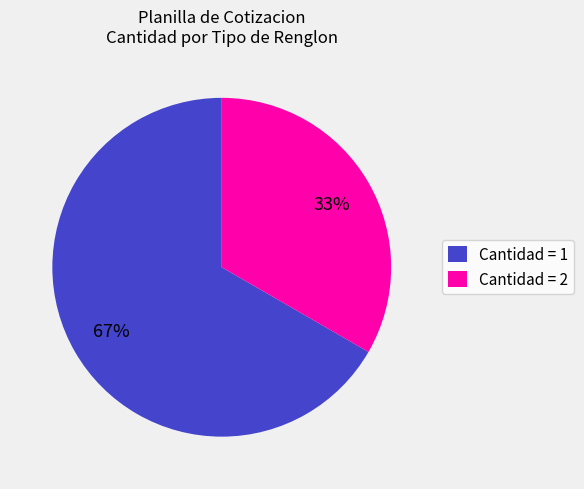

Is the sum of Cantidad = 1 and Cantidad = 2 greater than half?

Yes